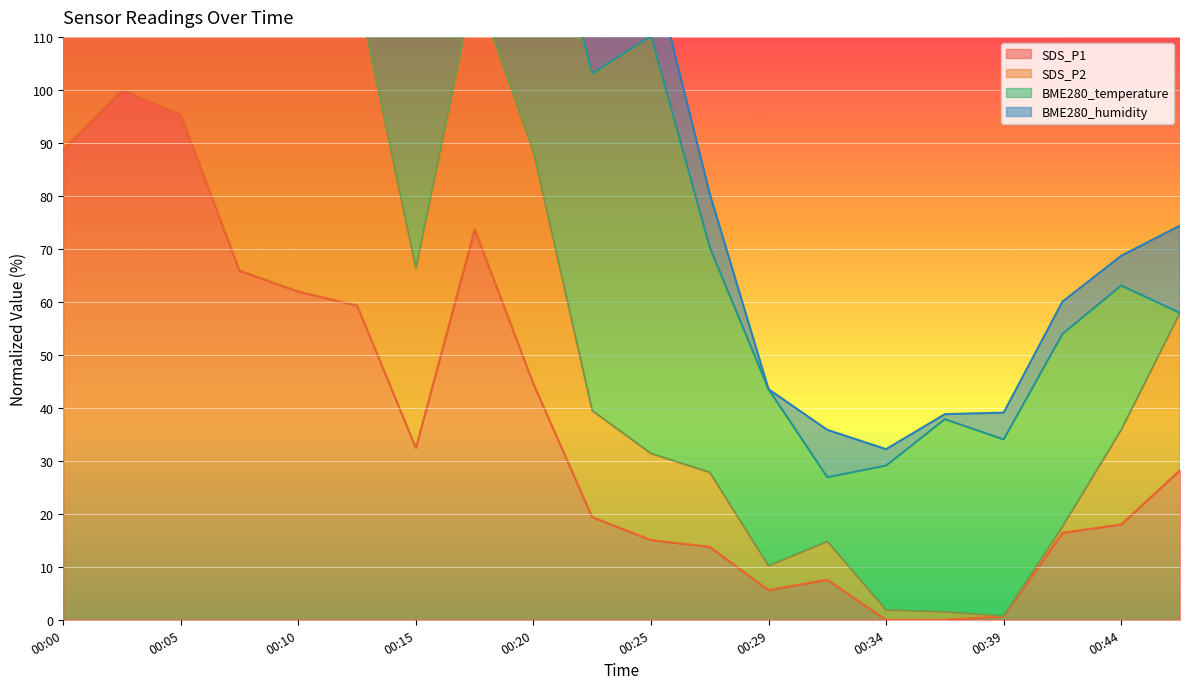

True or false: SDS_P2 and SDS_P1 intersect in this chart.

False